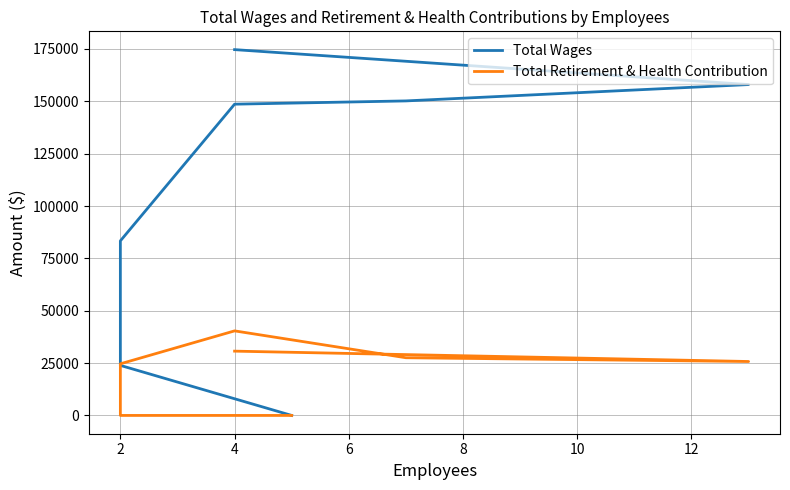

Between 4 and 2, which series saw the biggest shift?

Total Wages